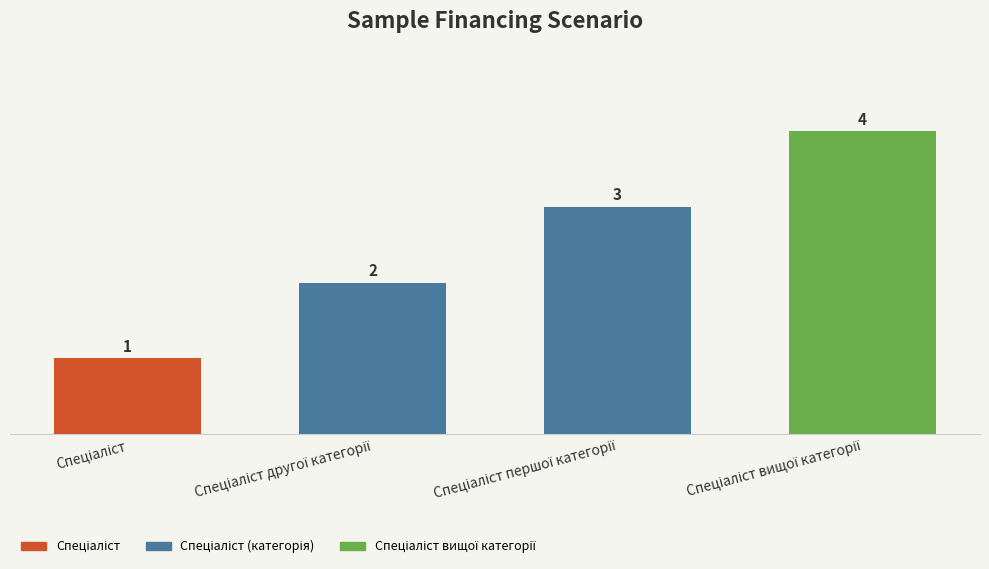

Count the values in the range 2 to 4.

3